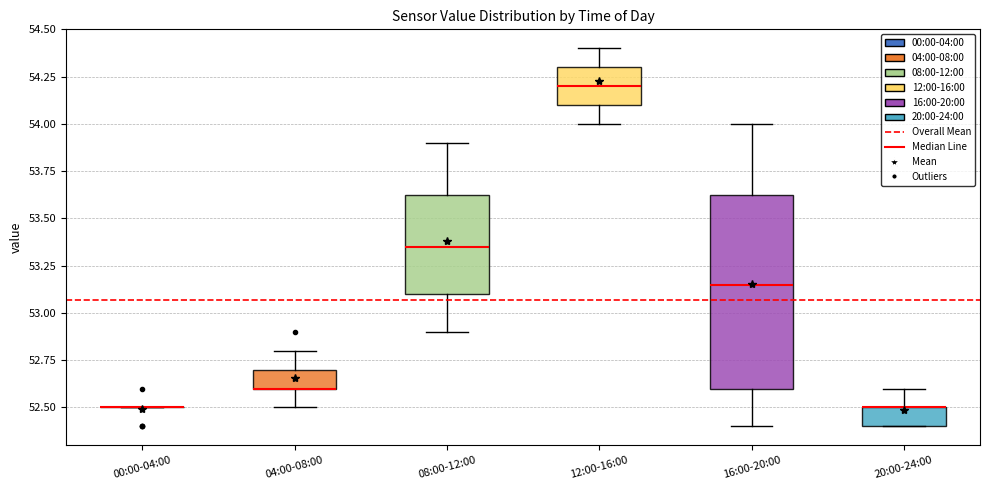

Where is the upper edge of the box for 04:00-08:00 on the y-axis? The values are not printed on the chart, so give them approximately, as read against the axis.

52.70